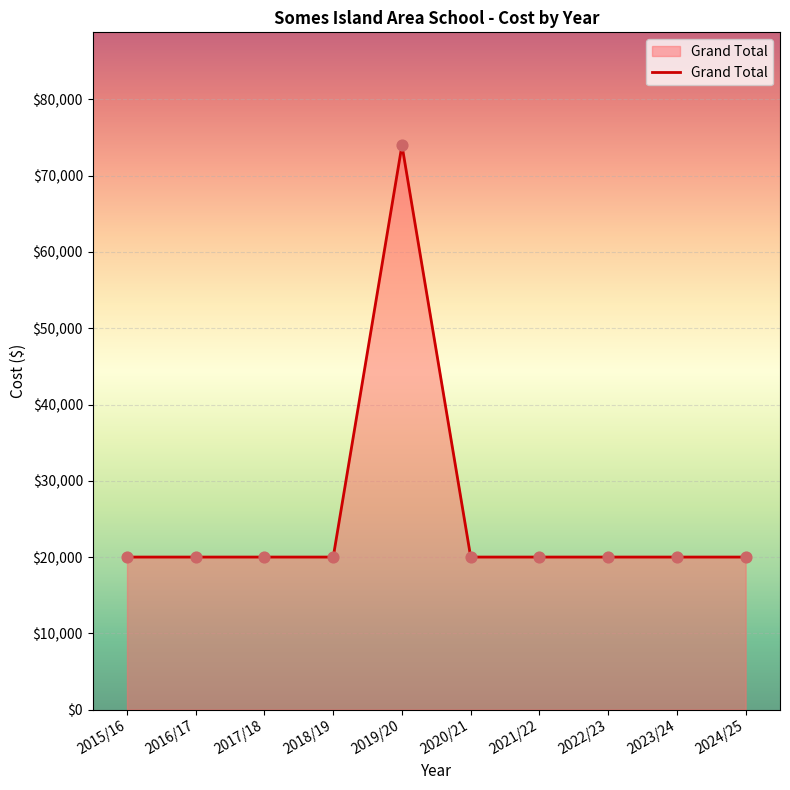

What is the ratio of the value at 2015/16 to the value at 2024/25?

1.0